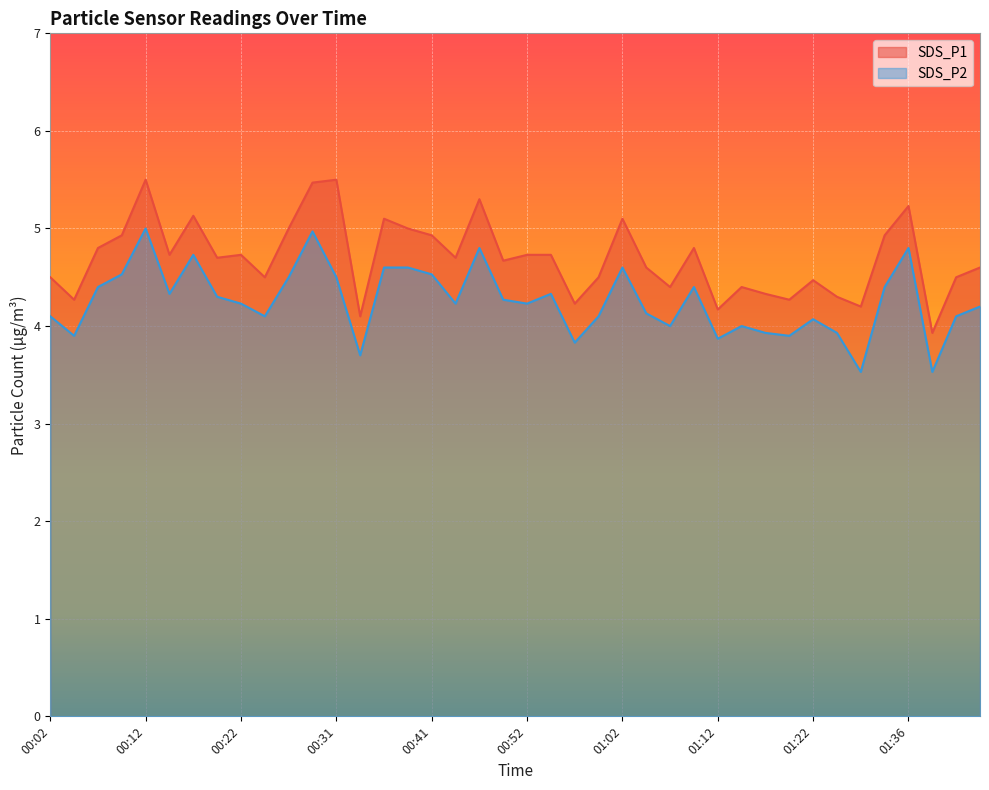

Which category has the lowest value across all series?

01:31